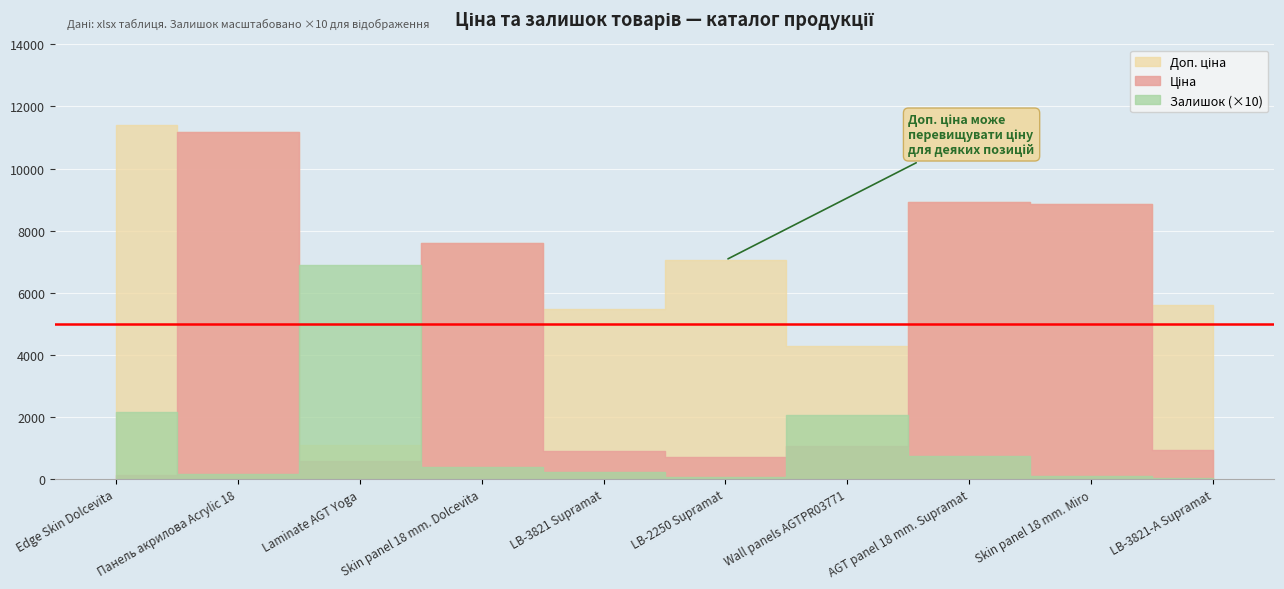

At which category does the chart reach its peak across all series?

Edge Skin Dolcevita